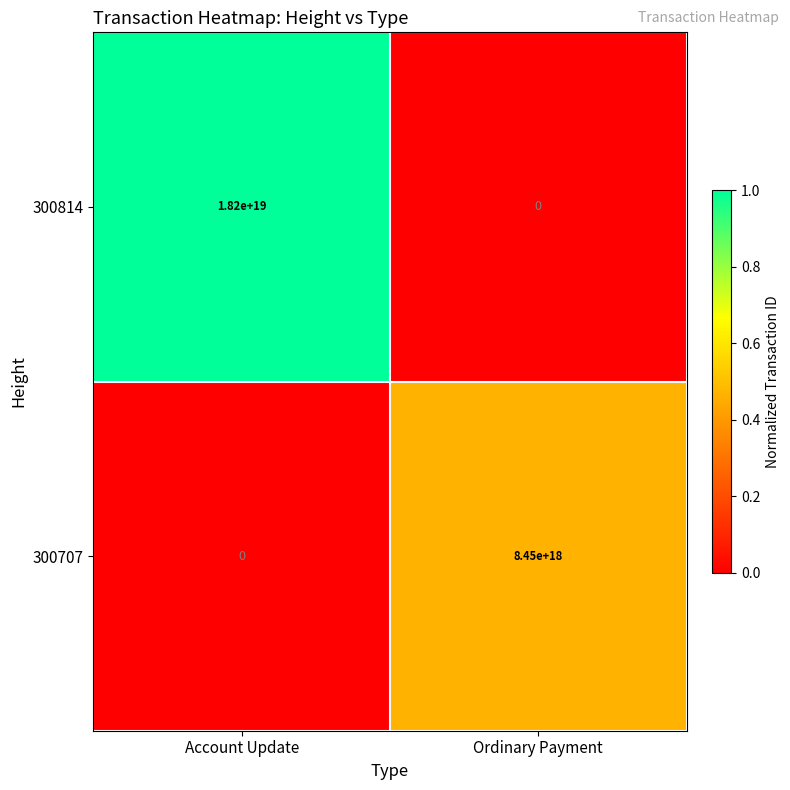

Which series has the largest range (max minus min)?

300814